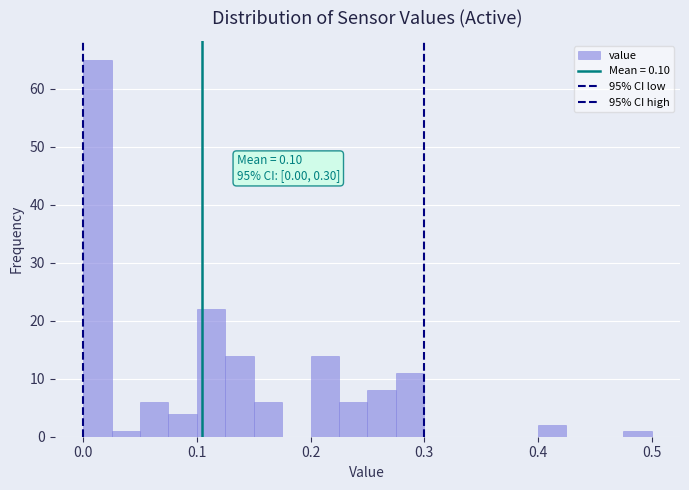

Around what value on the x-axis is the tallest bar? Give the approximate position of its centre, as read against the axis.

0.01